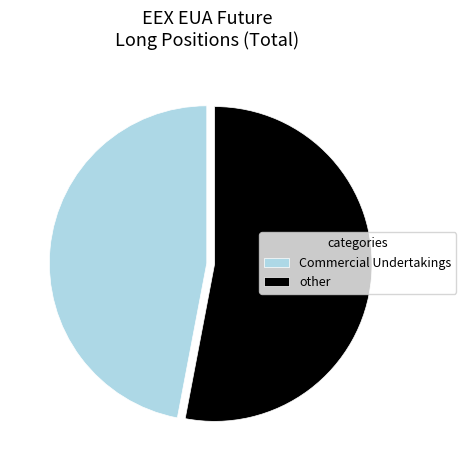

True or false: Commercial Undertakings accounts for 40% of the total.

False